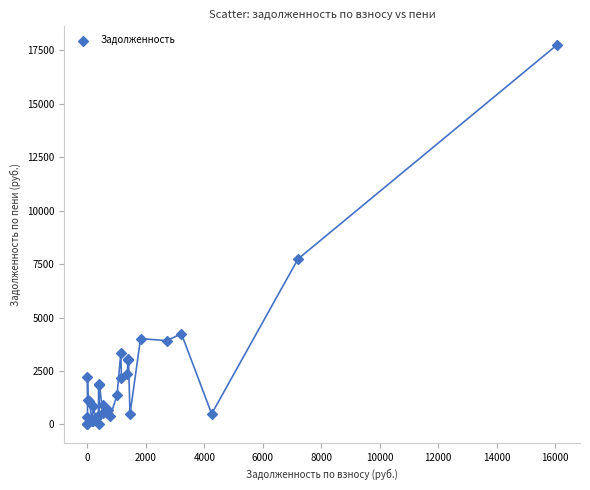

What Y value in the scatter plot is closest to 8863?

7738.0